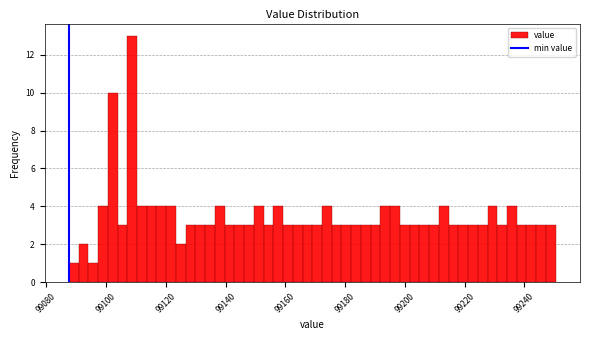

Around what value on the x-axis is the tallest bar? Give the approximate position of its centre, as read against the axis.

99108